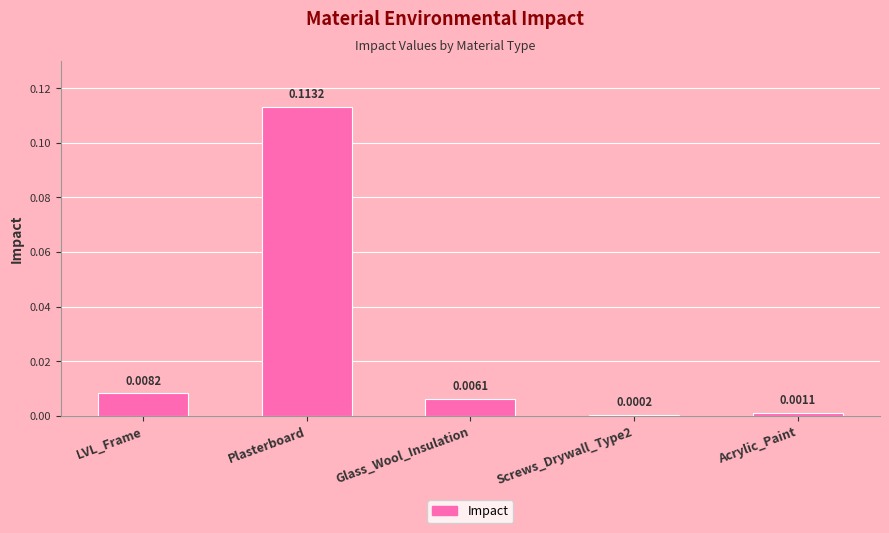

Which has a higher value, LVL_Frame or Glass_Wool_Insulation?

LVL_Frame